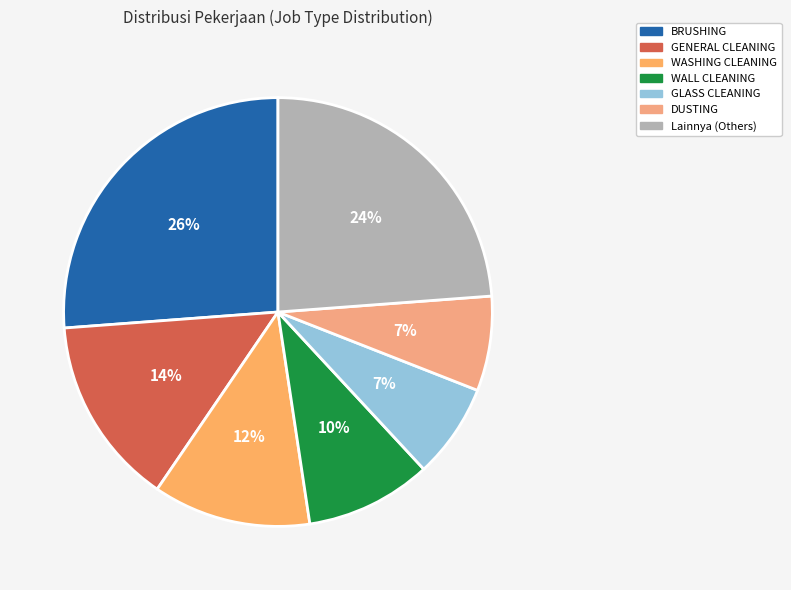

How many slices are in this pie chart?

7